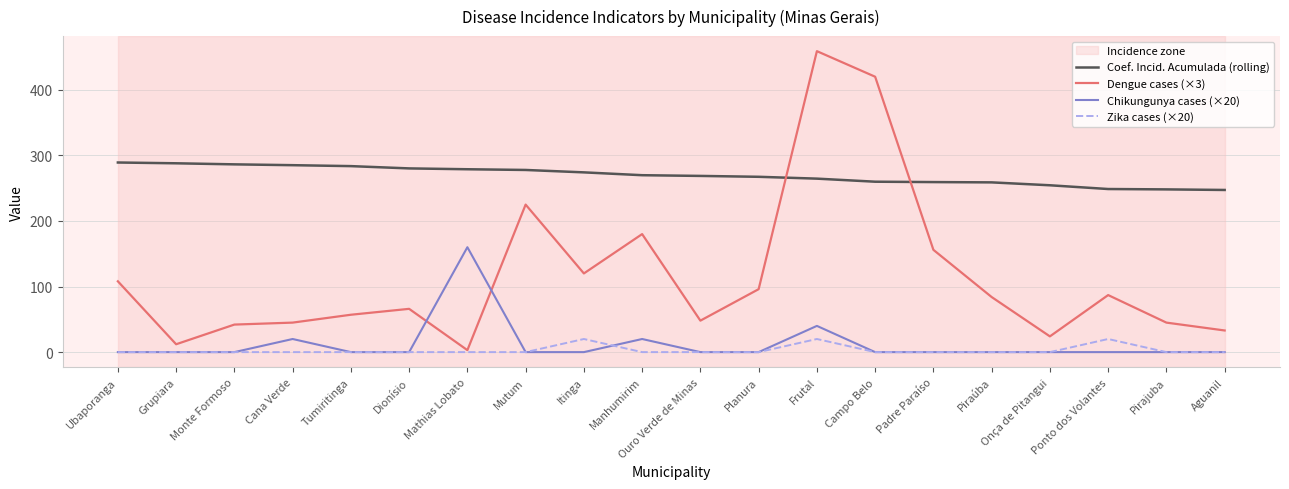

What is the difference between the Dengue cases (×3) values at Grupiara and Onça de Pitangui?

12.0